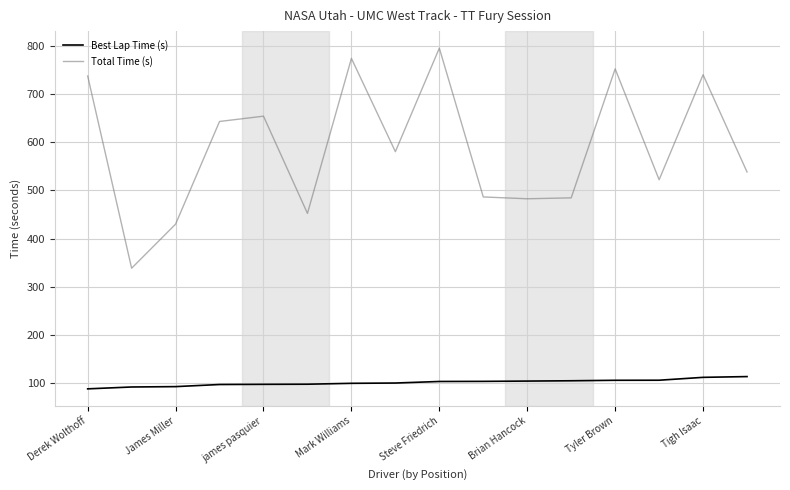

Which series has the widest spread of values?

Total Time (s)